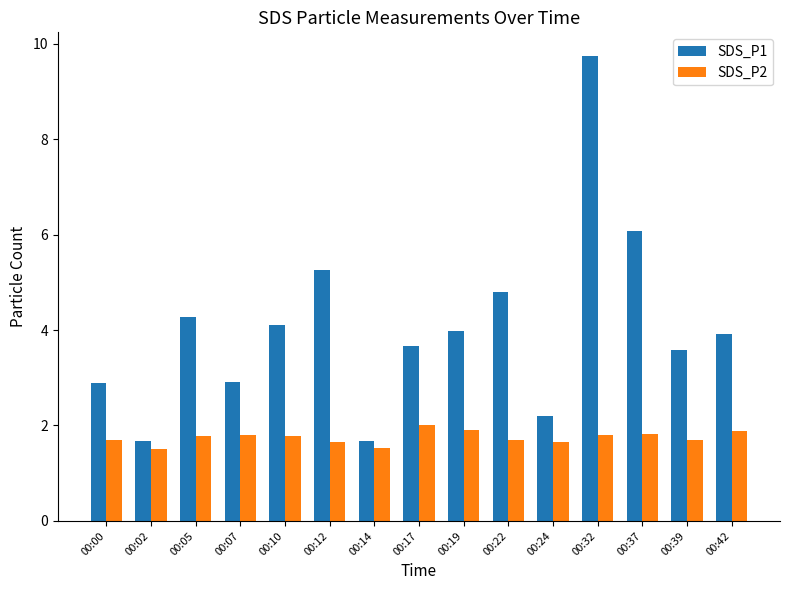

Which series has the widest spread of values?

SDS_P1